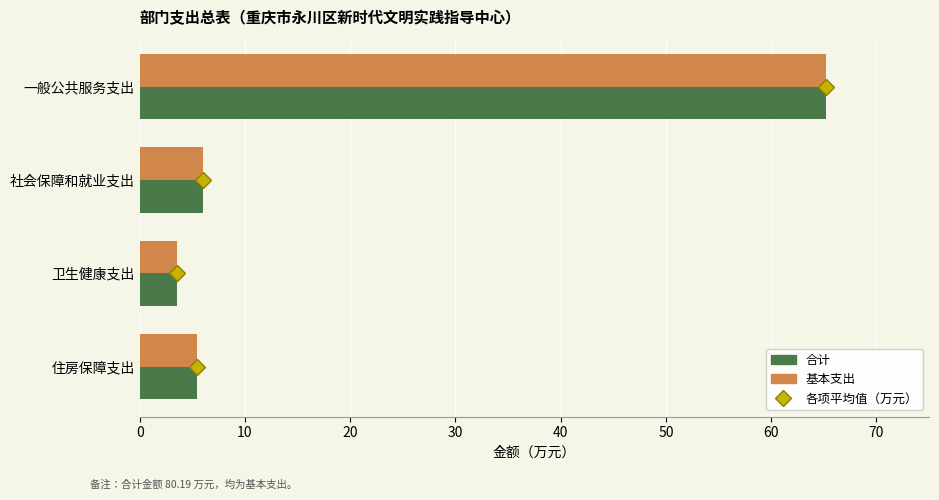

What is the total value across all series at 一般公共服务支出?

130.5